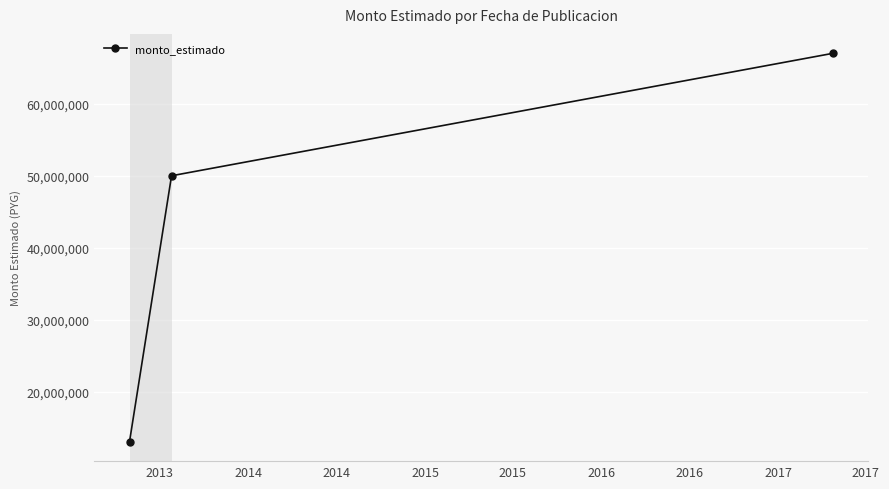

What is the value of the 3rd point from the left?

67000000